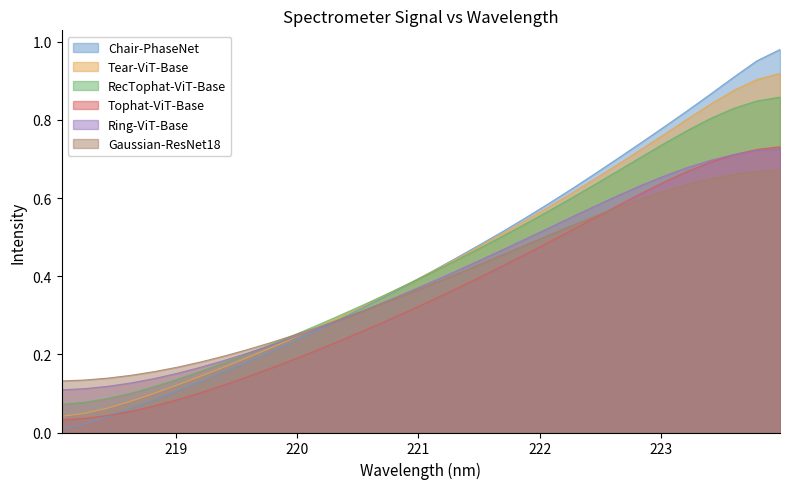

List the labels in order of value, smallest first.

218.0596, 218.2508, 218.442, 218.6332, 218.8244, 219.0156, 219.2067, 219.3979, 219.589, 219.7801, 219.9712, 220.1623, 220.3533, 220.5444, 220.7354, 220.9264, 221.1174, 221.3083, 221.4993, 221.6902, 221.8812, 222.0721, 222.263, 222.4538, 222.6447, 222.8355, 223.0264, 223.2172, 223.408, 223.5987, 223.7895, 223.9802